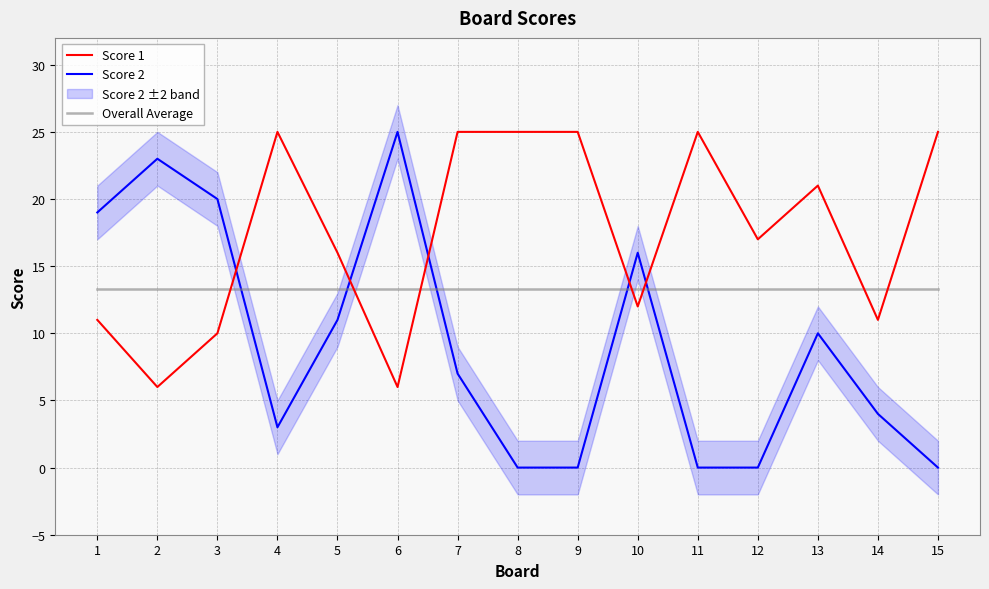

Rank the series by their average value, from lowest to highest.

Score 2, Overall Average, Score 1